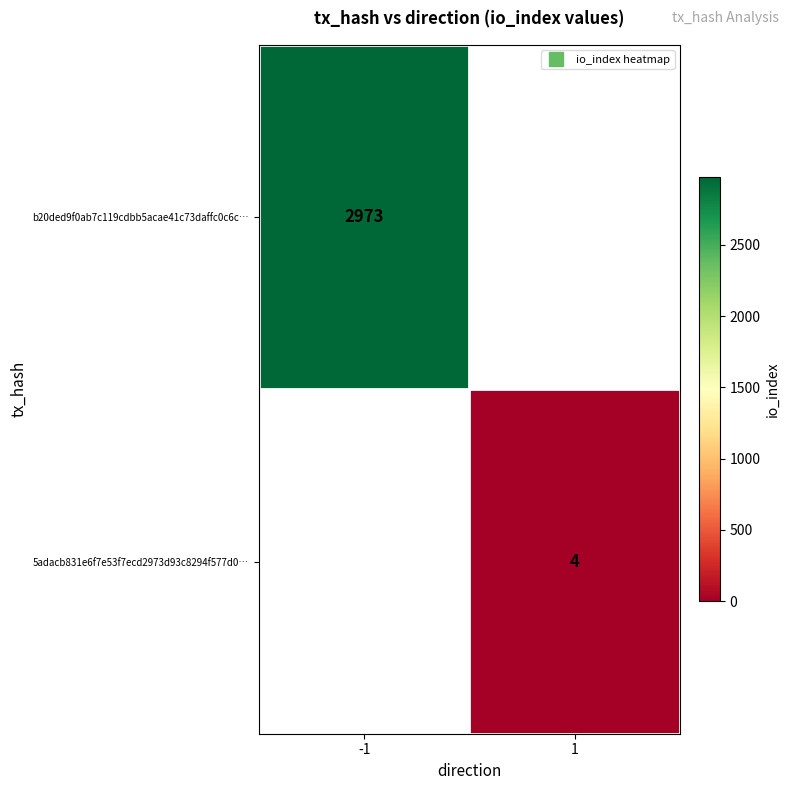

What is the approximate value of 5adacb831e6f7e53f7ecd2973d93c8294f577d0… at 1?

4.0